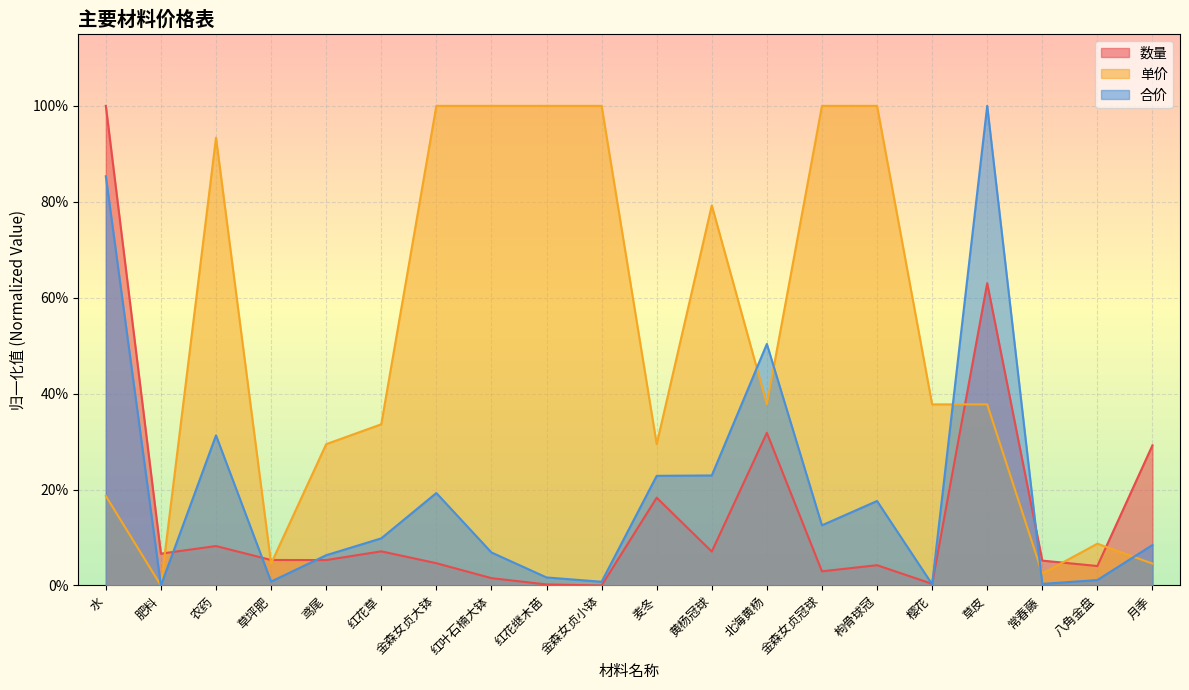

Which series has the largest total across all categories?

单价